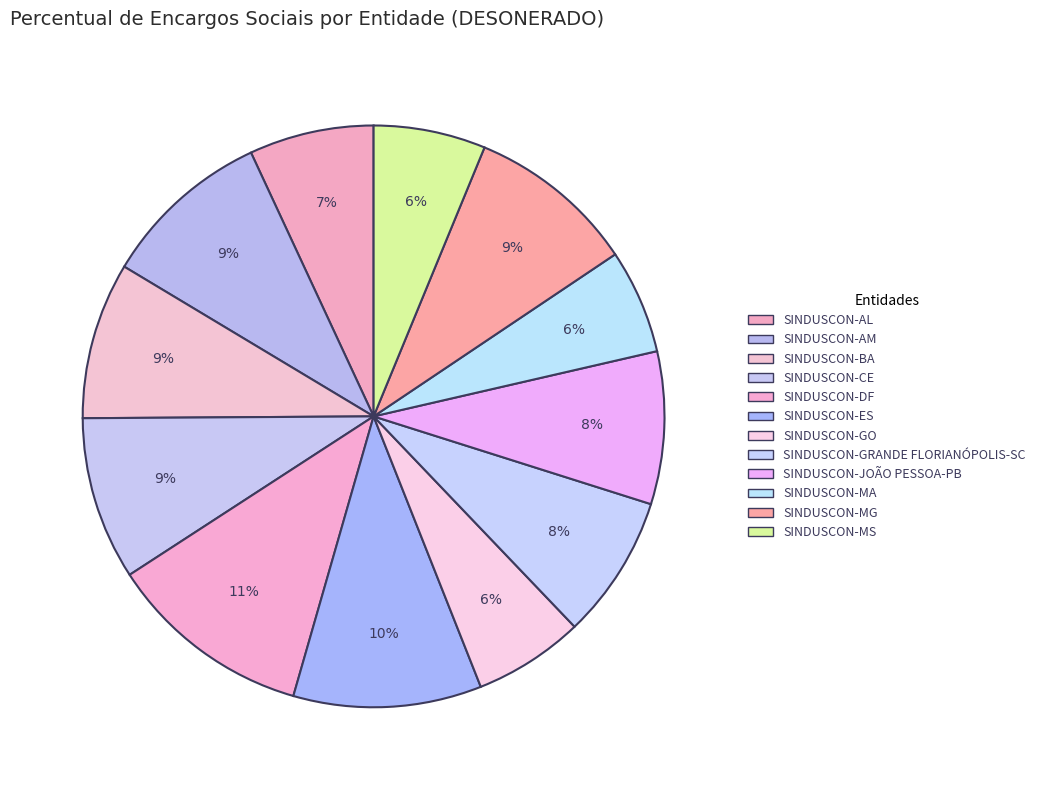

How many slices are in this pie chart?

12